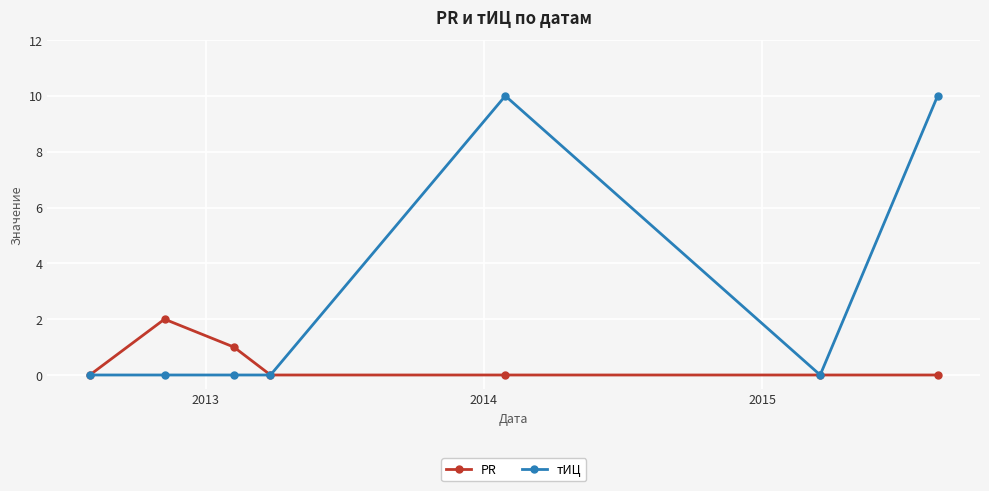

Which series has the largest total across all categories?

тИЦ